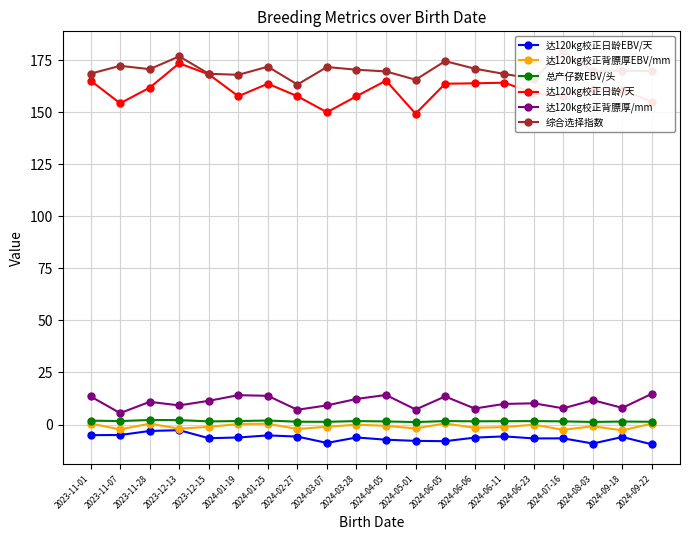

What is the label of the 4th point from the left?

2023-12-13